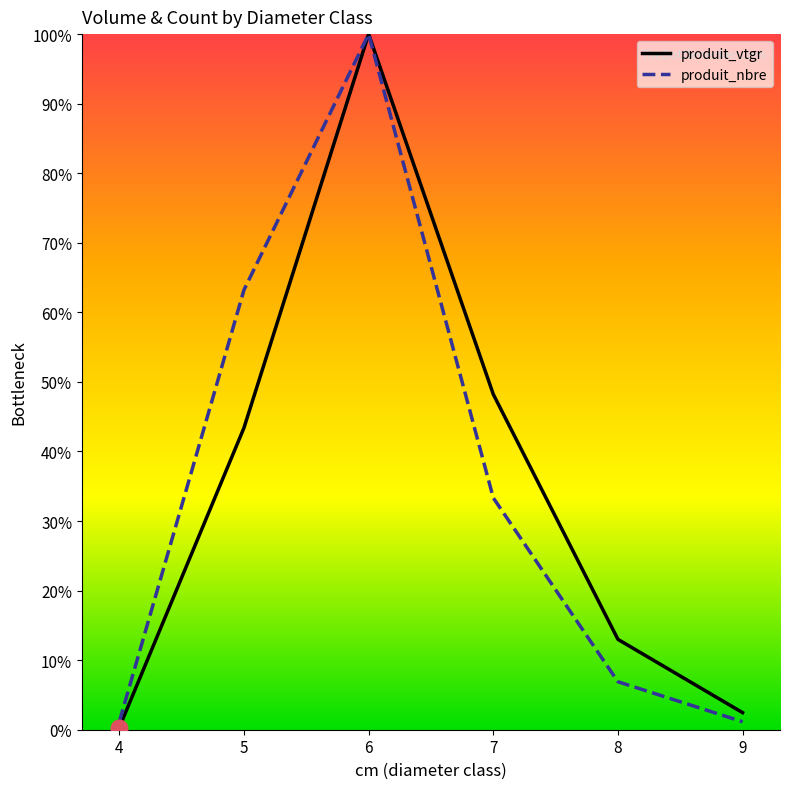

Reading right to left, transcribe all the data shown in this chart.

produit_vtgr: 2.5	13.0	48.2	100.0	43.4	0.3
produit_nbre: 1.1	6.9	33.3	100.0	63.2	1.1